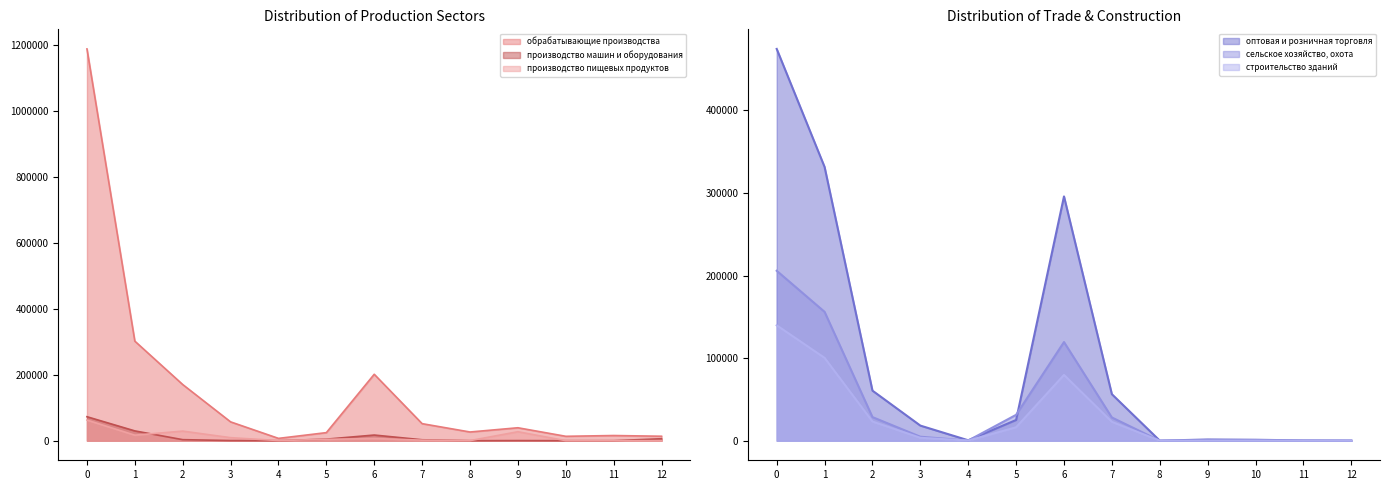

What is the sum of the сельское хозяйство, охота values at 0 and 8?

205804